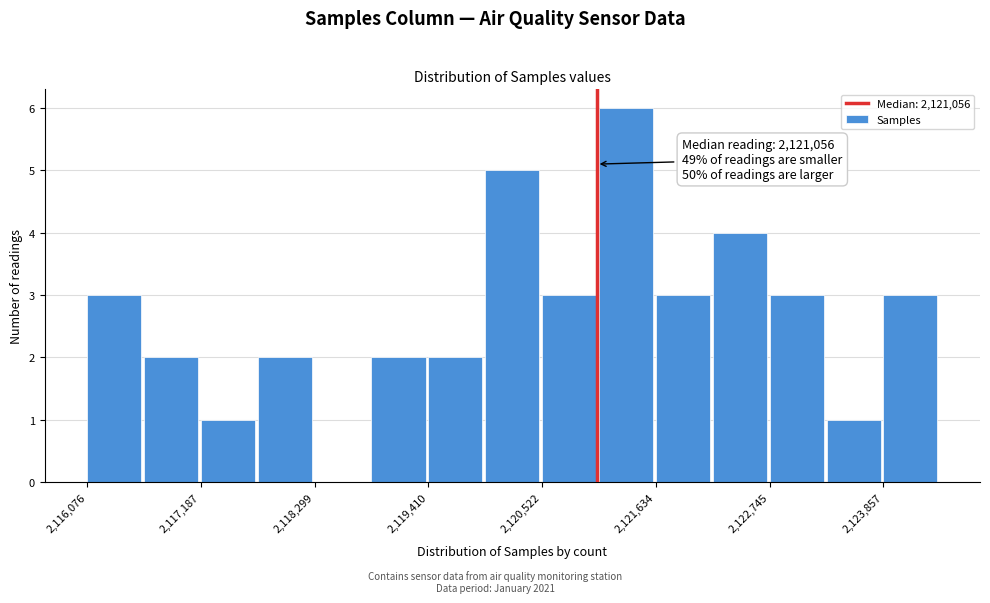

Read against the x-axis, roughly where is the centre of the tallest bar?

2121400